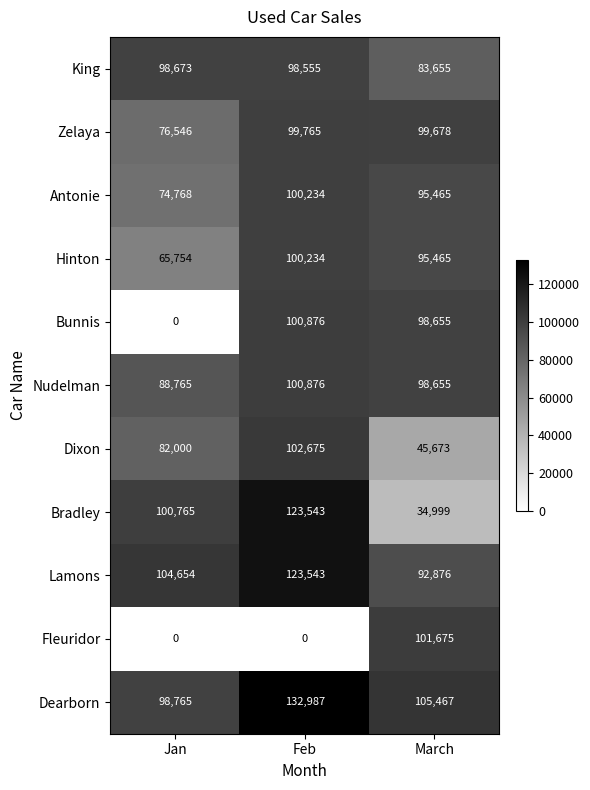

At how many categories does at least one series exceed 80989?

3